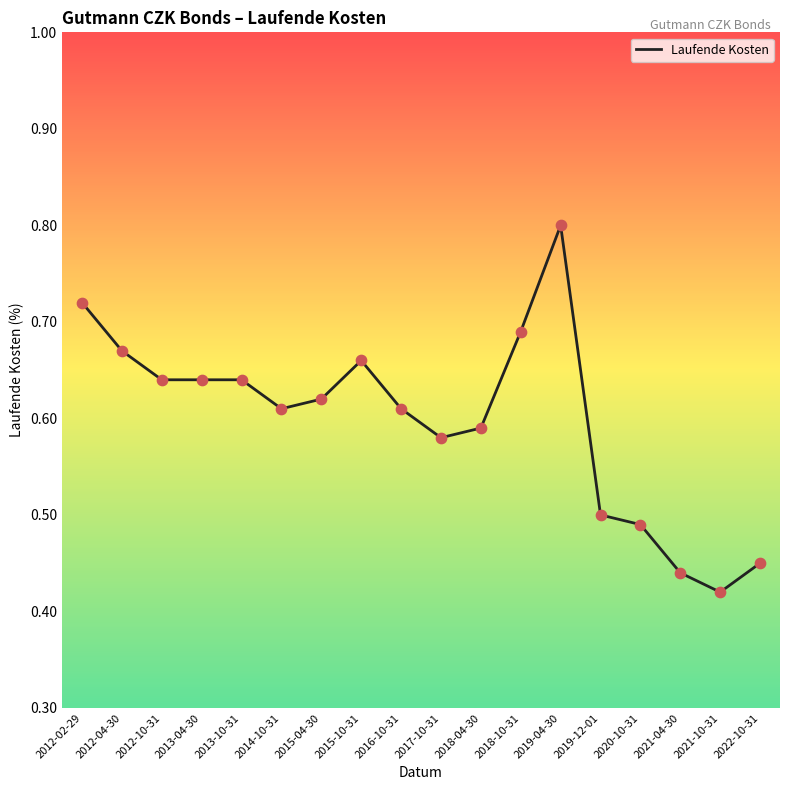

What is the change in value from 2018-04-30 to 2018-10-31?

+0.1